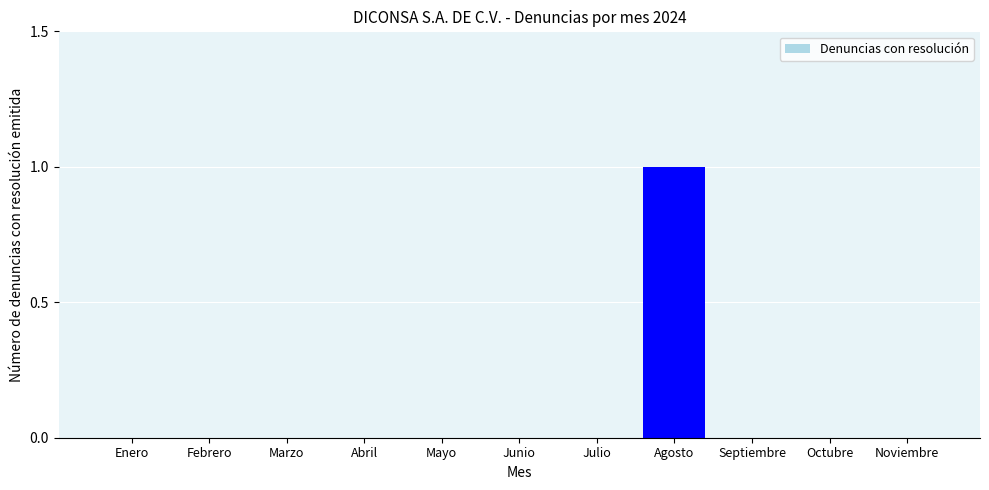

The chart shows a value of 0 at Julio. True or false?

True